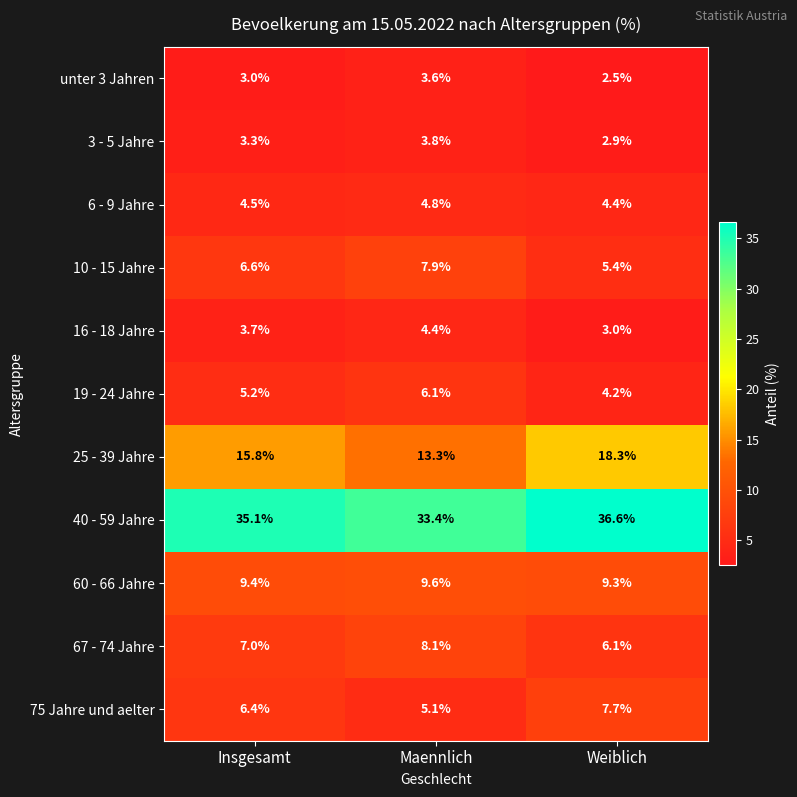

What is the difference between the 16 - 18 Jahre values at Maennlich and Weiblich?

1.4